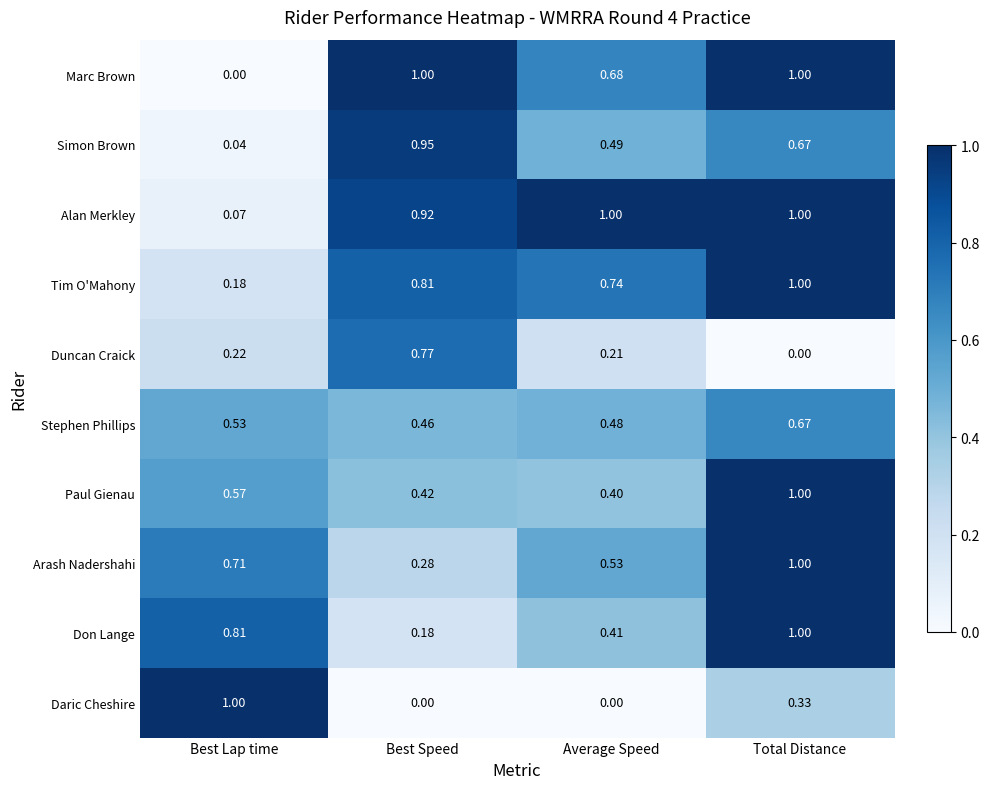

At which category is the sum across all series the highest?

Total Distance